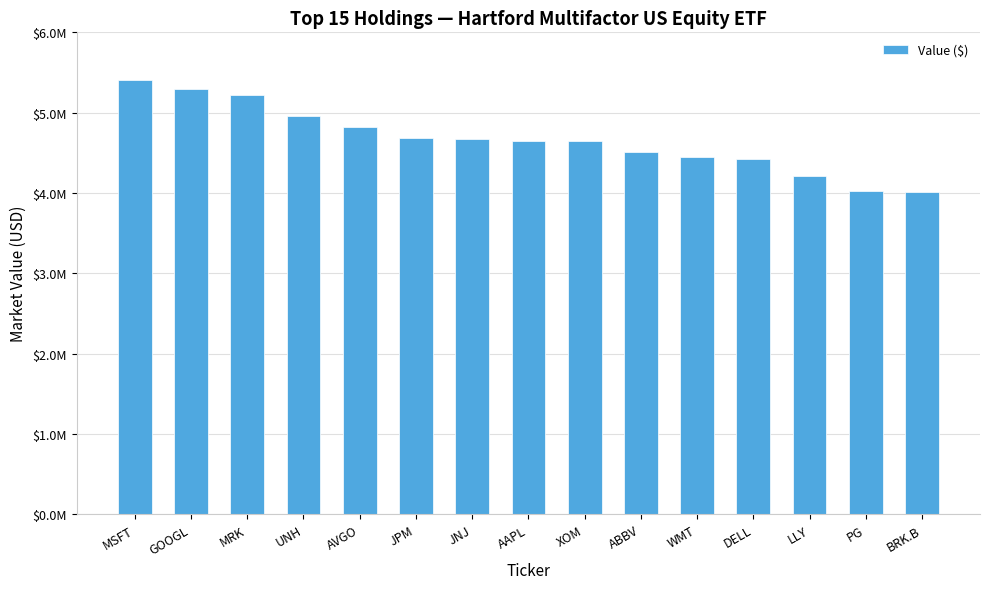

What is the minimum value shown in the chart?

4016765.8